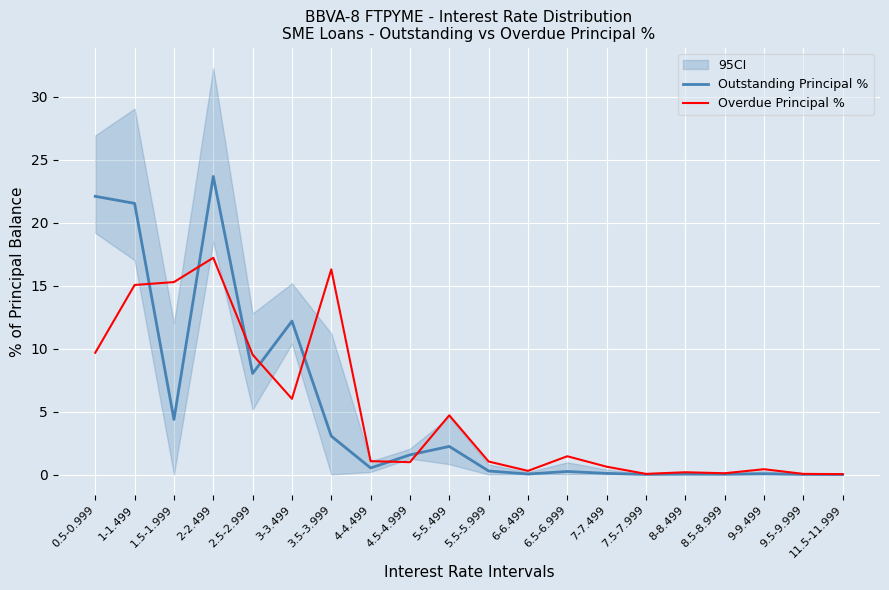

The value of Outstanding Principal % at 4-4.499 is 0.5. True or false?

True